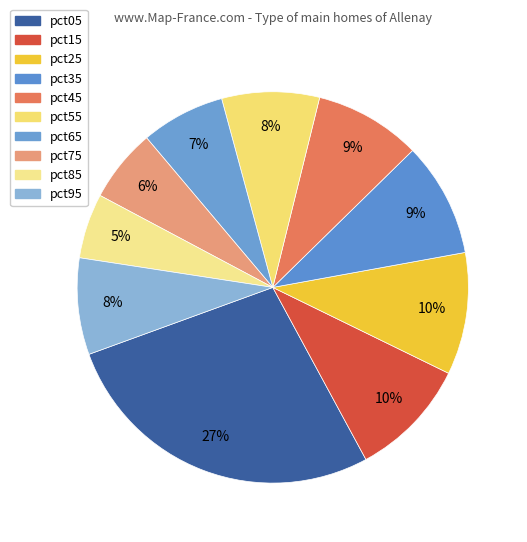

What percentage is NOT represented by pct75?

93.9%